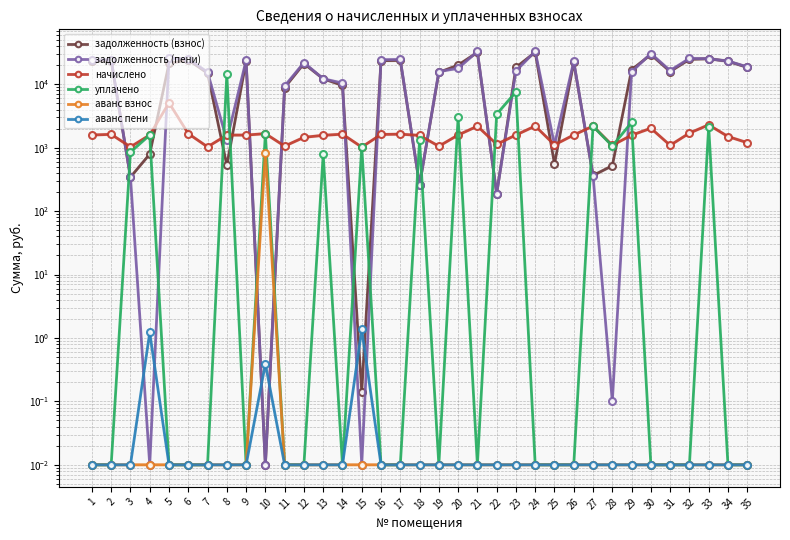

At how many categories does at least one series exceed 1505?

31